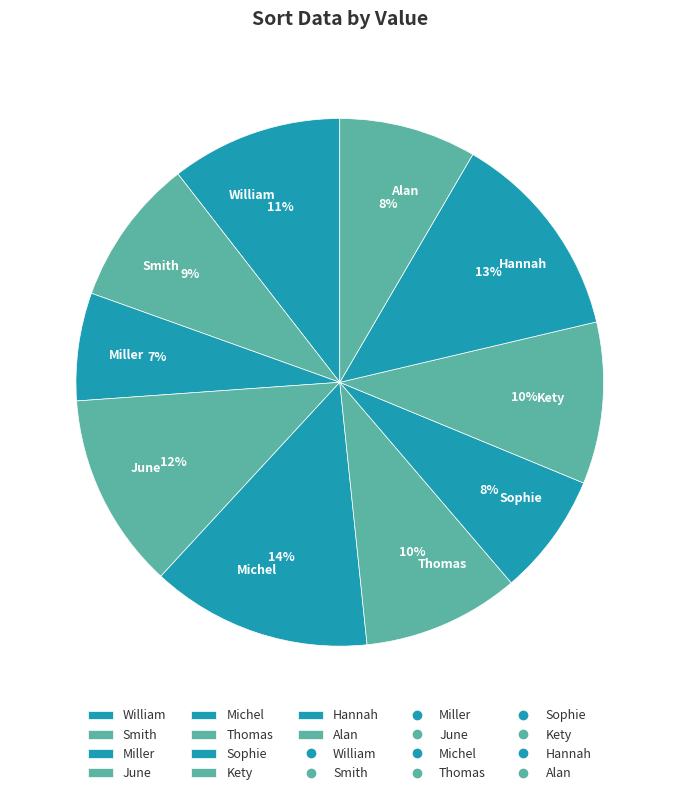

What is the ratio of the value at Kety to the value at Thomas?

1.0